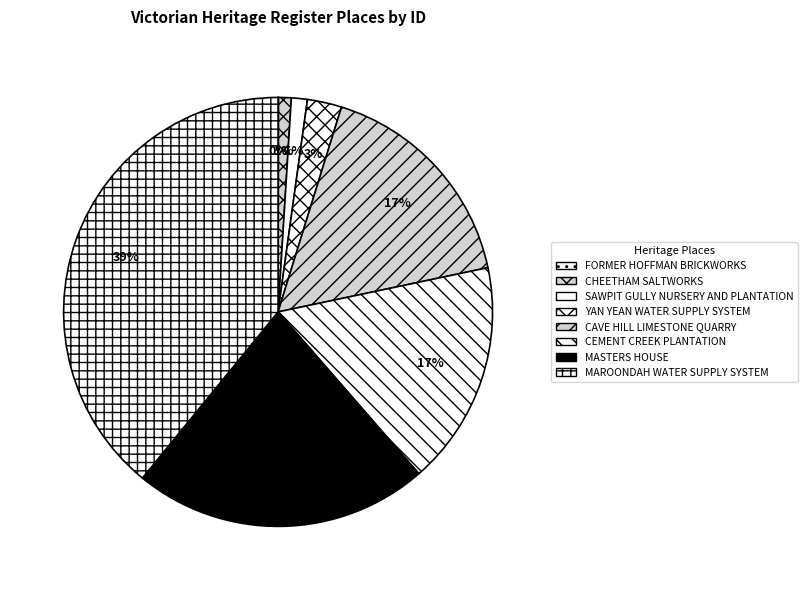

What percentage do CAVE HILL LIMESTONE QUARRY and FORMER HOFFMAN BRICKWORKS together represent?

16.9%